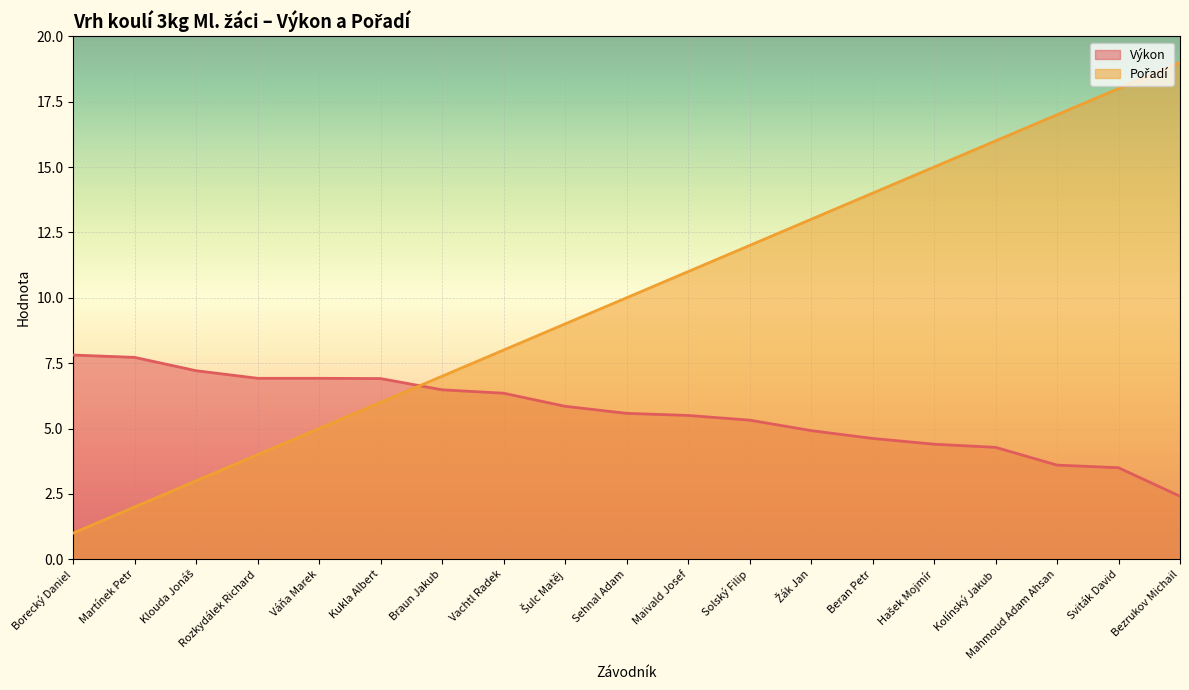

How many intersections are there between Pořadí and Výkon?

1